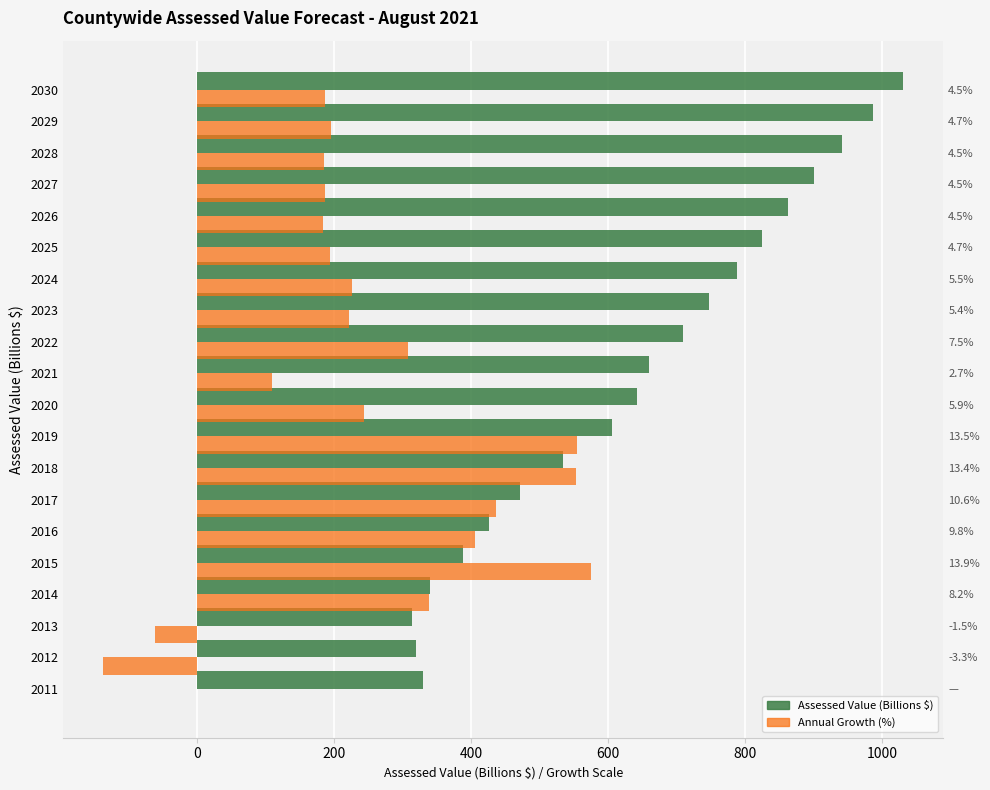

Is it true that Assessed Value (Billions $) equals 666.8 at 2016?

False